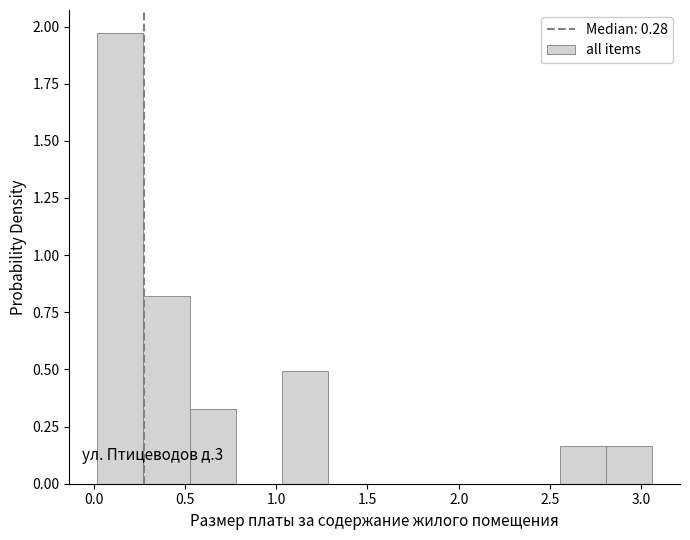

Over which range of the x-axis is the bar tallest?

0.00 to 0.25